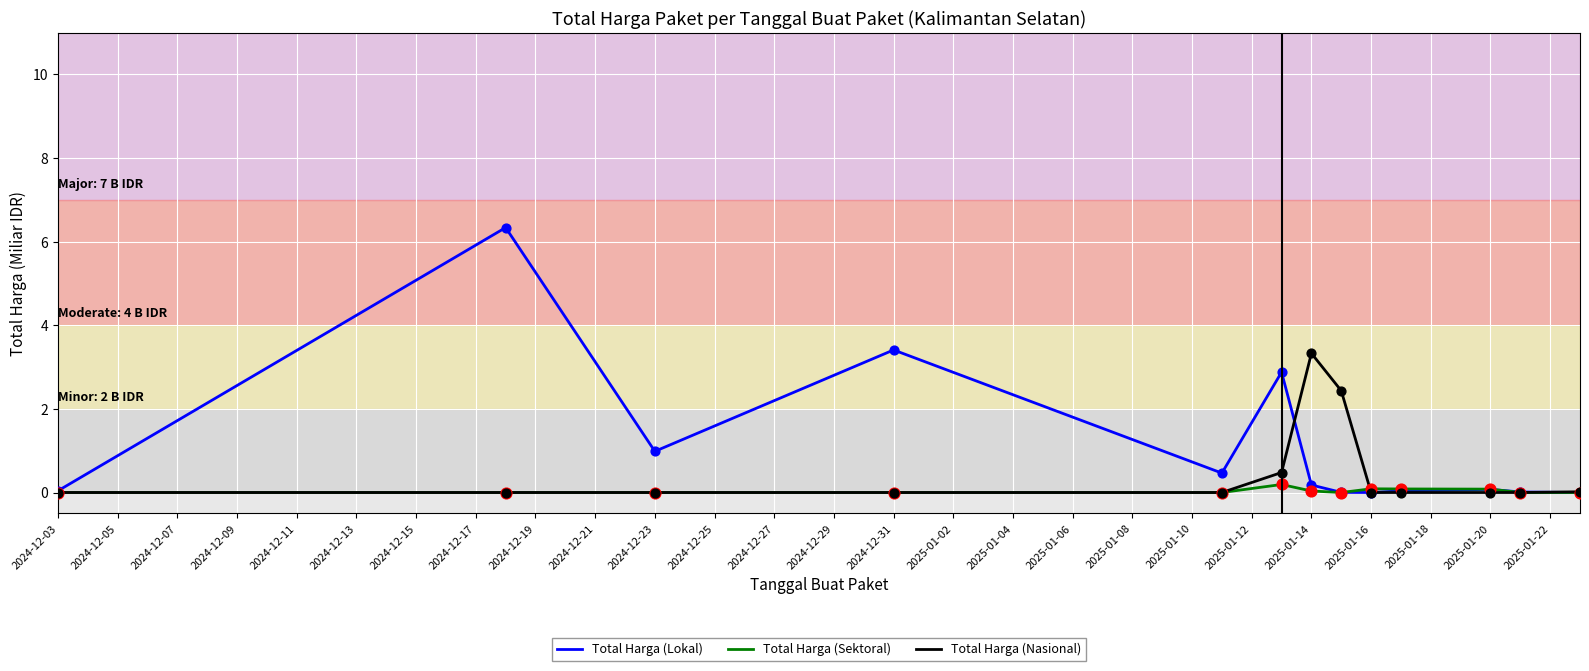

At how many categories does at least one series exceed 4?

1